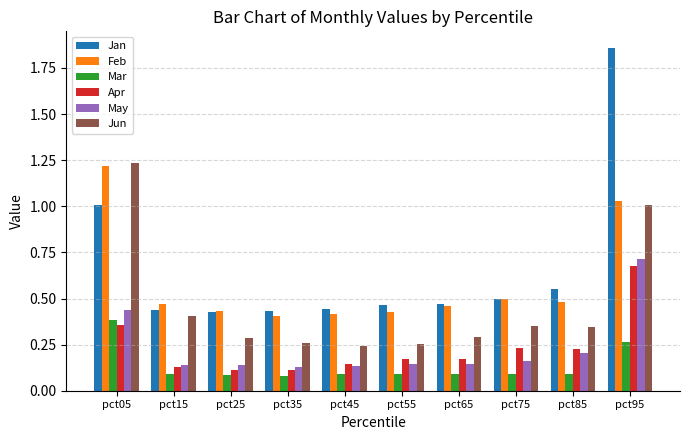

Between pct05 and pct95, which series saw the biggest shift?

Jan